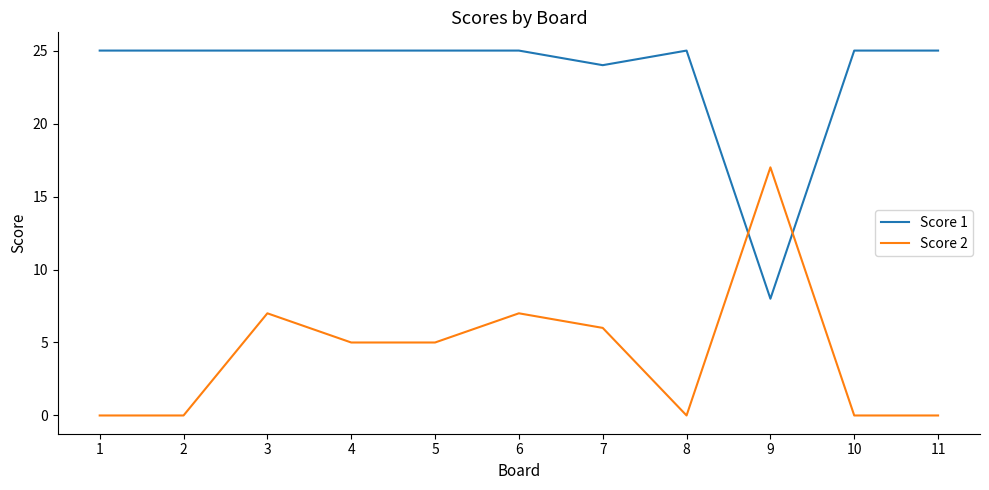

Which category has the lowest value in the Score 1 series?

9